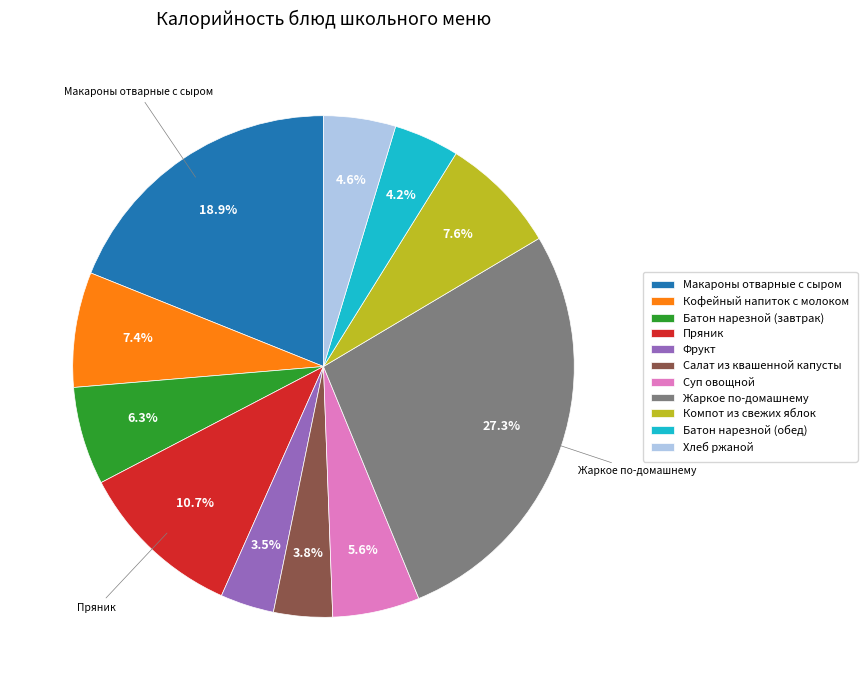

The Компот из свежих яблок slice represents 8% of the pie. True or false?

True